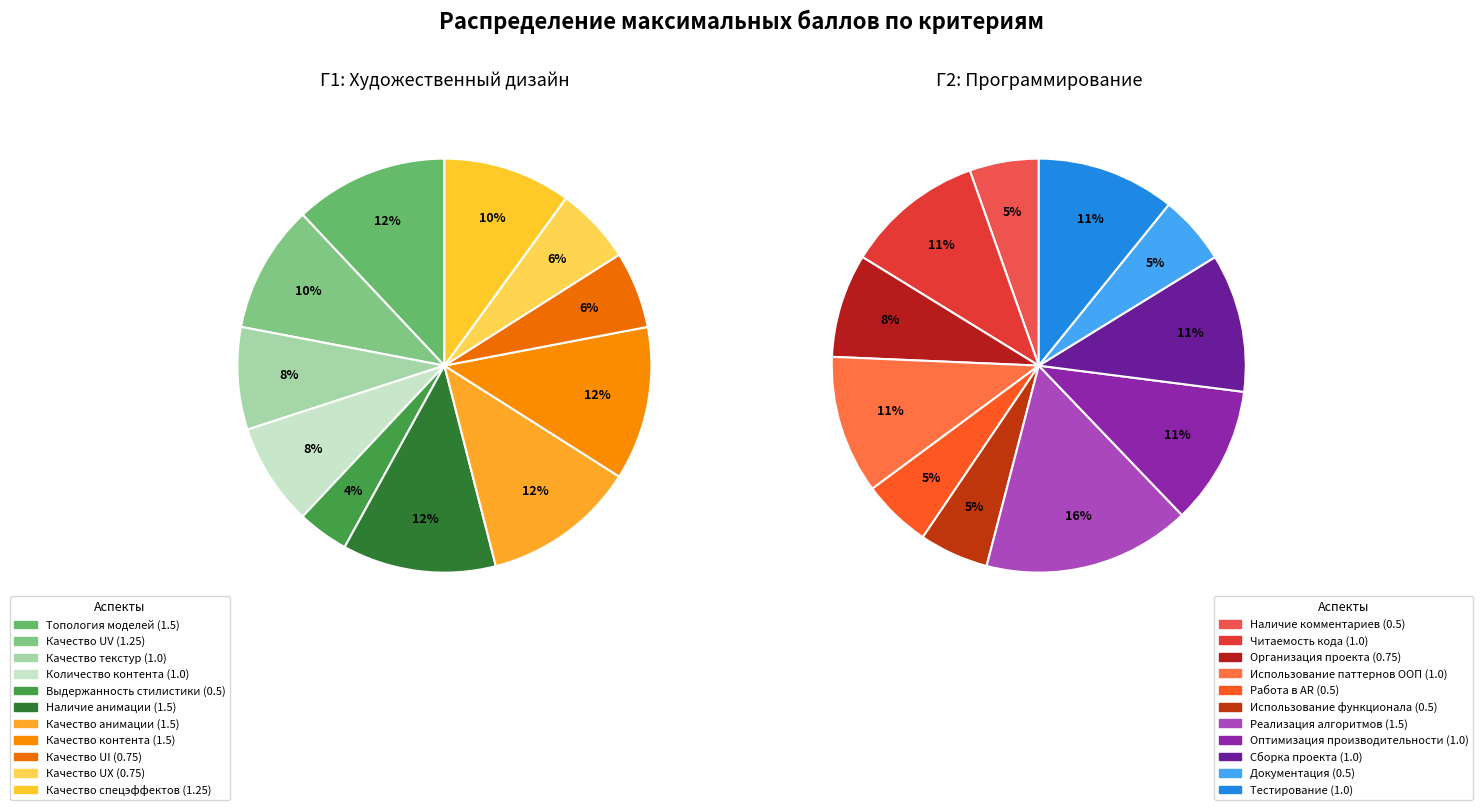

Is there a majority slice in this chart?

No